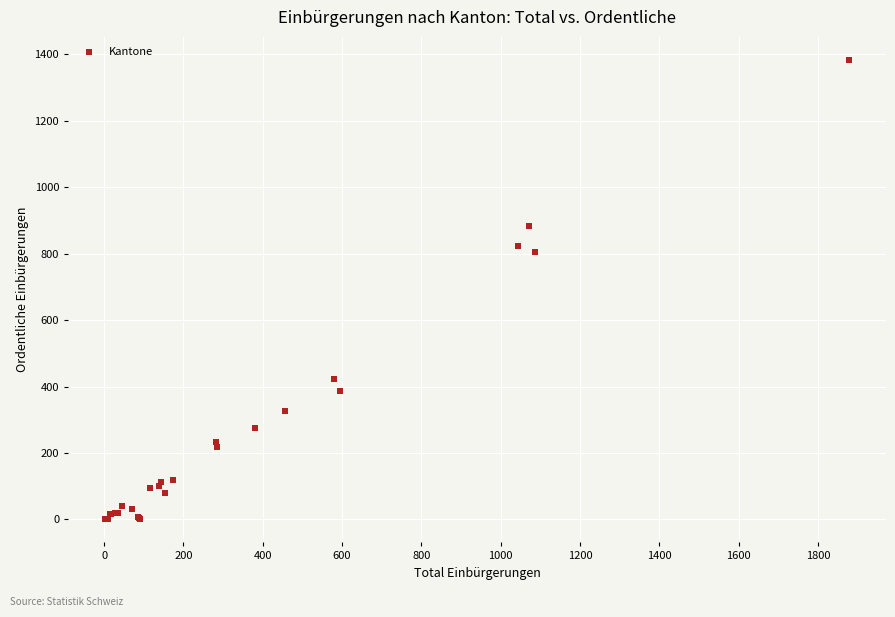

What Y value in the scatter plot is closest to 691?

804